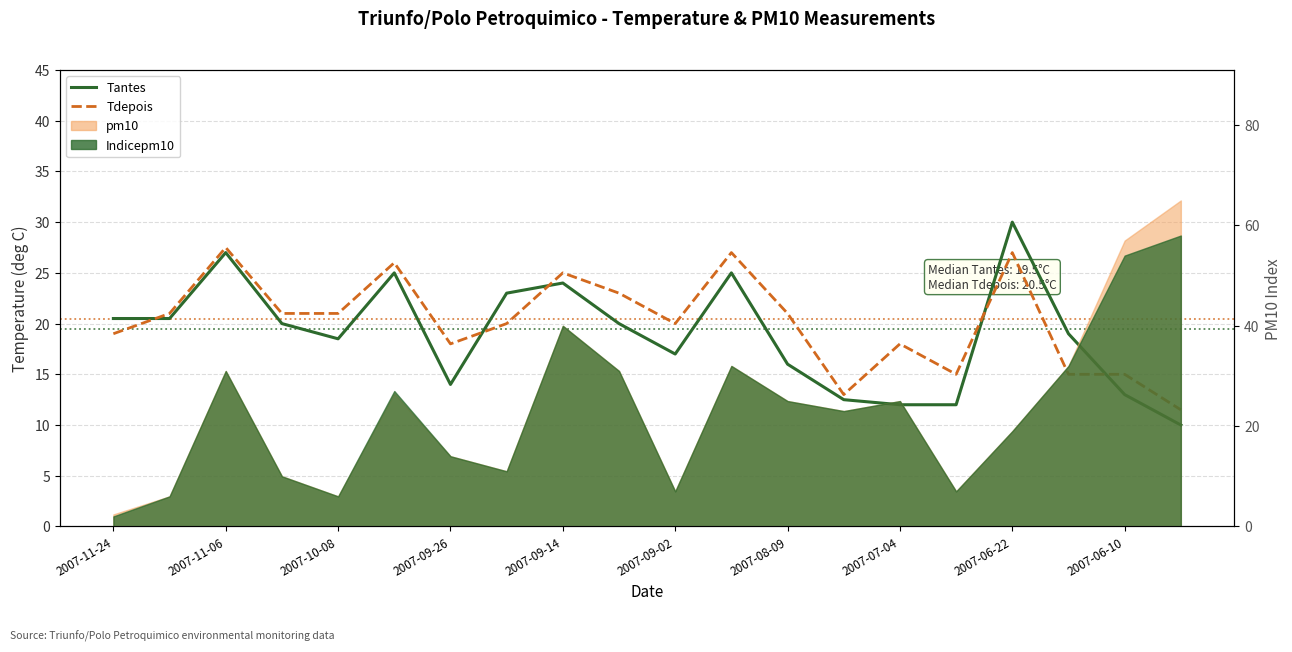

What is the average value of the Tantes series?

18.9